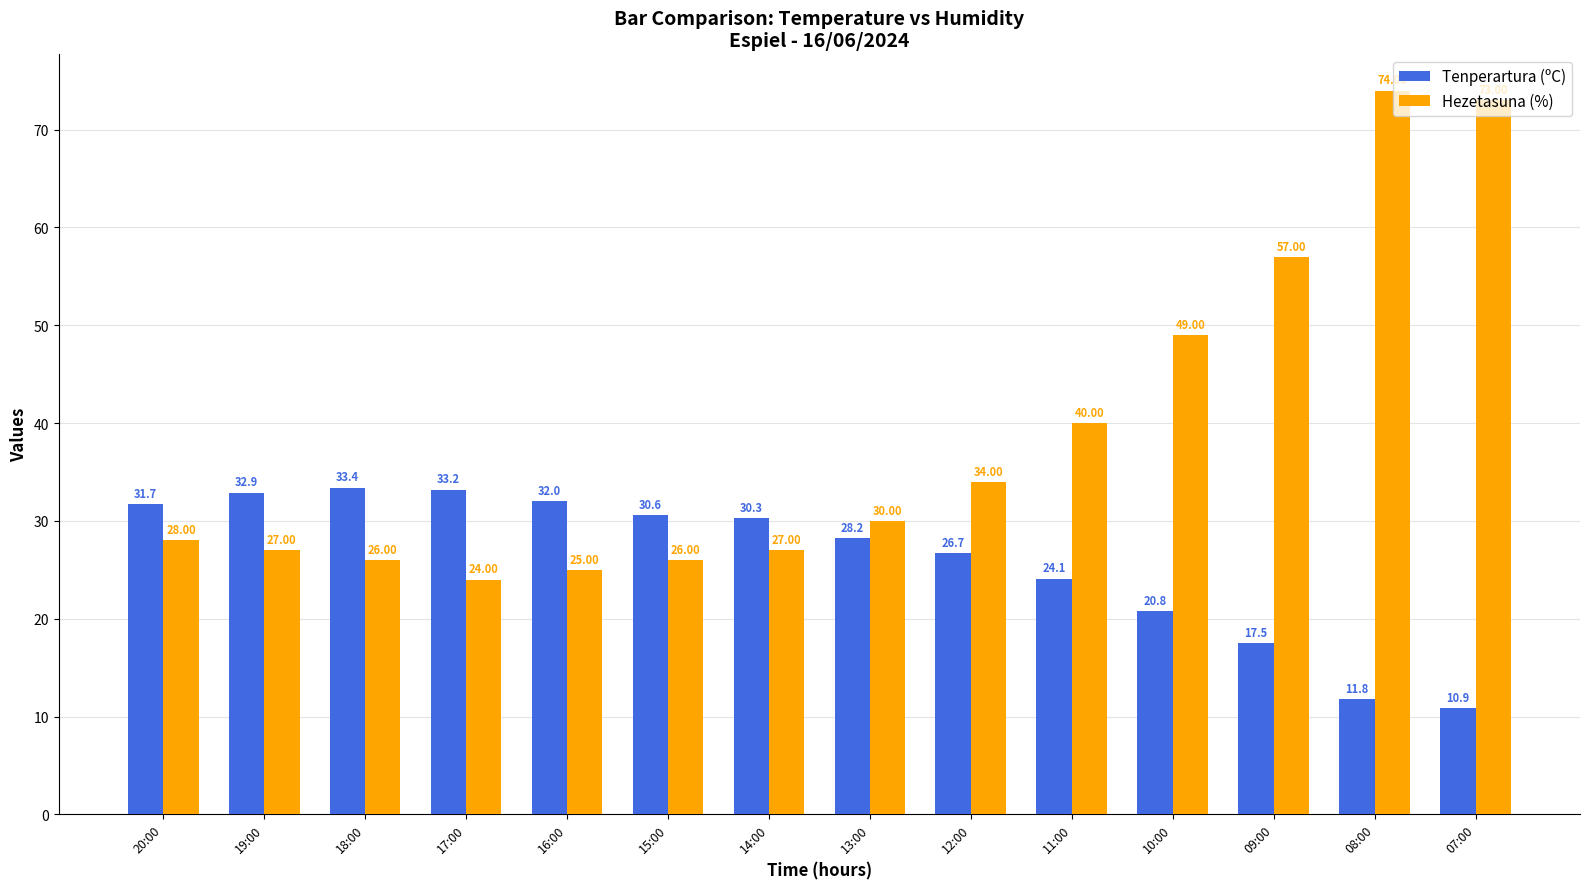

Rank the series at 08:00 from lowest to highest value.

Tenperartura (ºC), Hezetasuna (%)